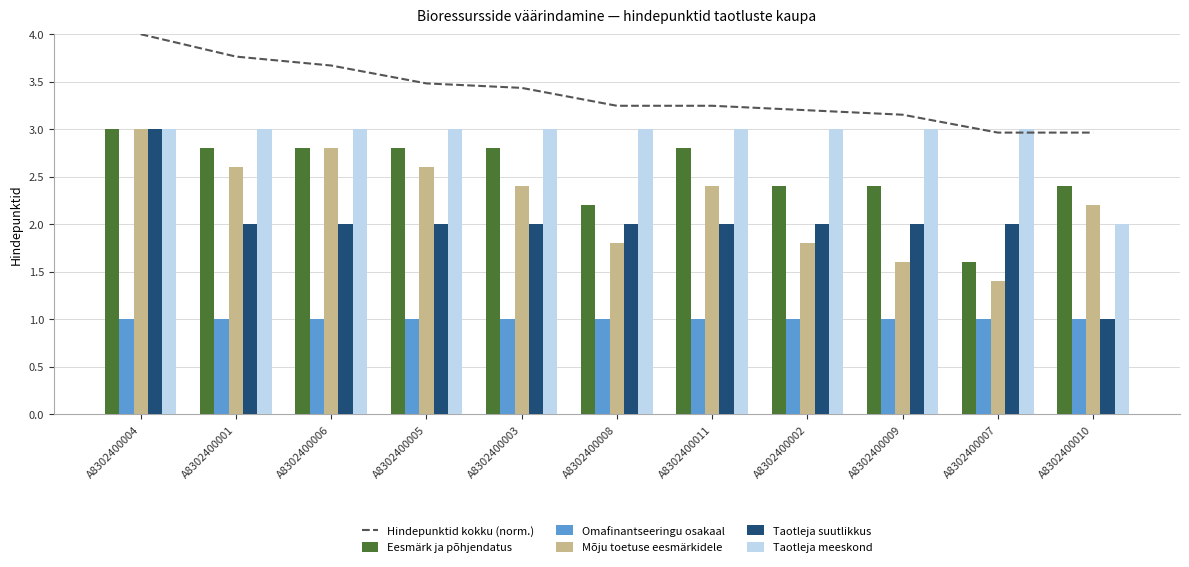

Between A8302400006 and A8302400007, which series saw the biggest shift?

Mõju toetuse eesmärkidele